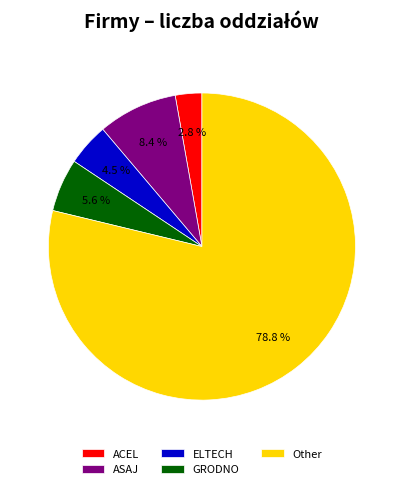

Does any single category account for the majority?

Yes